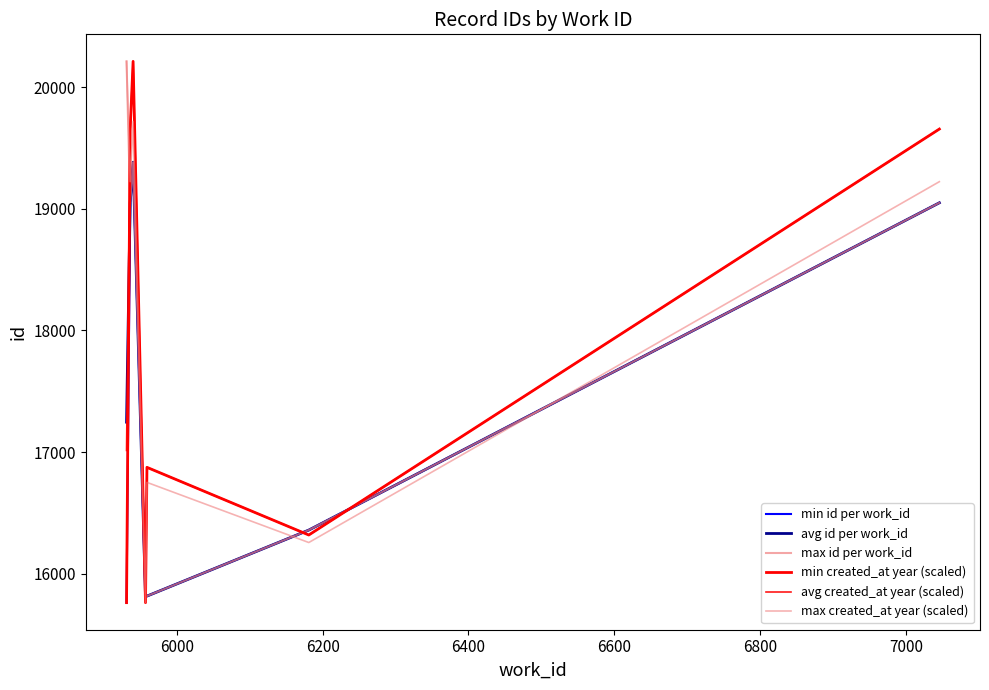

How many categories are shown in the chart?

7